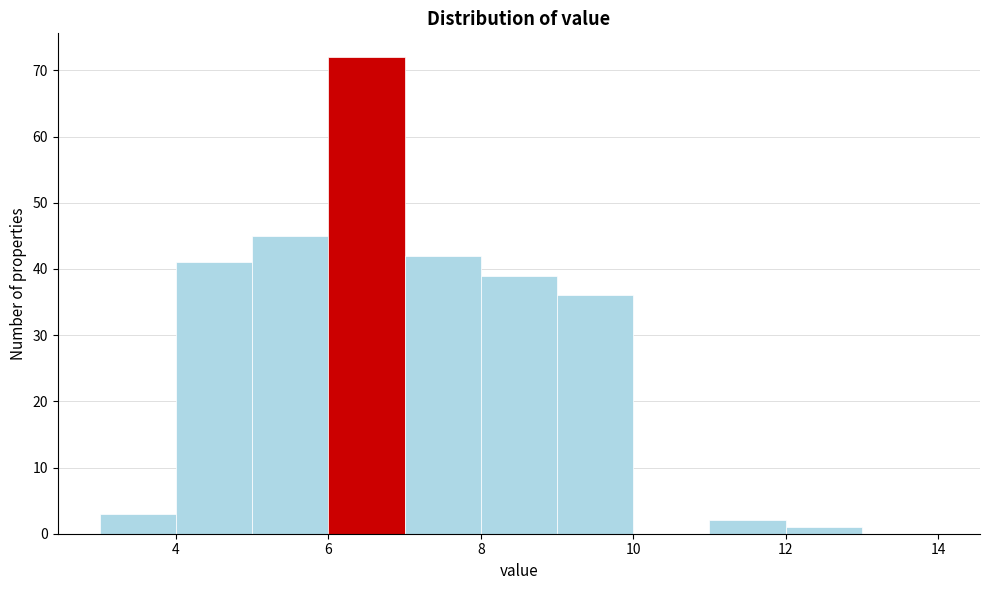

Reading left to right, list every bar in this chart as the range it spans on the x-axis followed by its height. The values are not printed on the chart, so give them approximately, as read against the axis.

3 to 4: 3
4 to 5: 41
5 to 6: 45
6 to 7: 72
7 to 8: 42
8 to 9: 39
9 to 10: 36
10 to 11: 0
11 to 12: 2
12 to 13: 1
13 to 14: 0